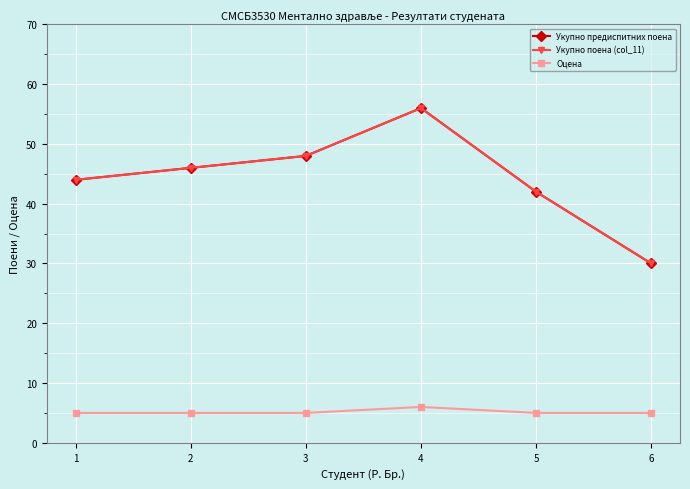

Does the chart have visible grid lines?

Yes